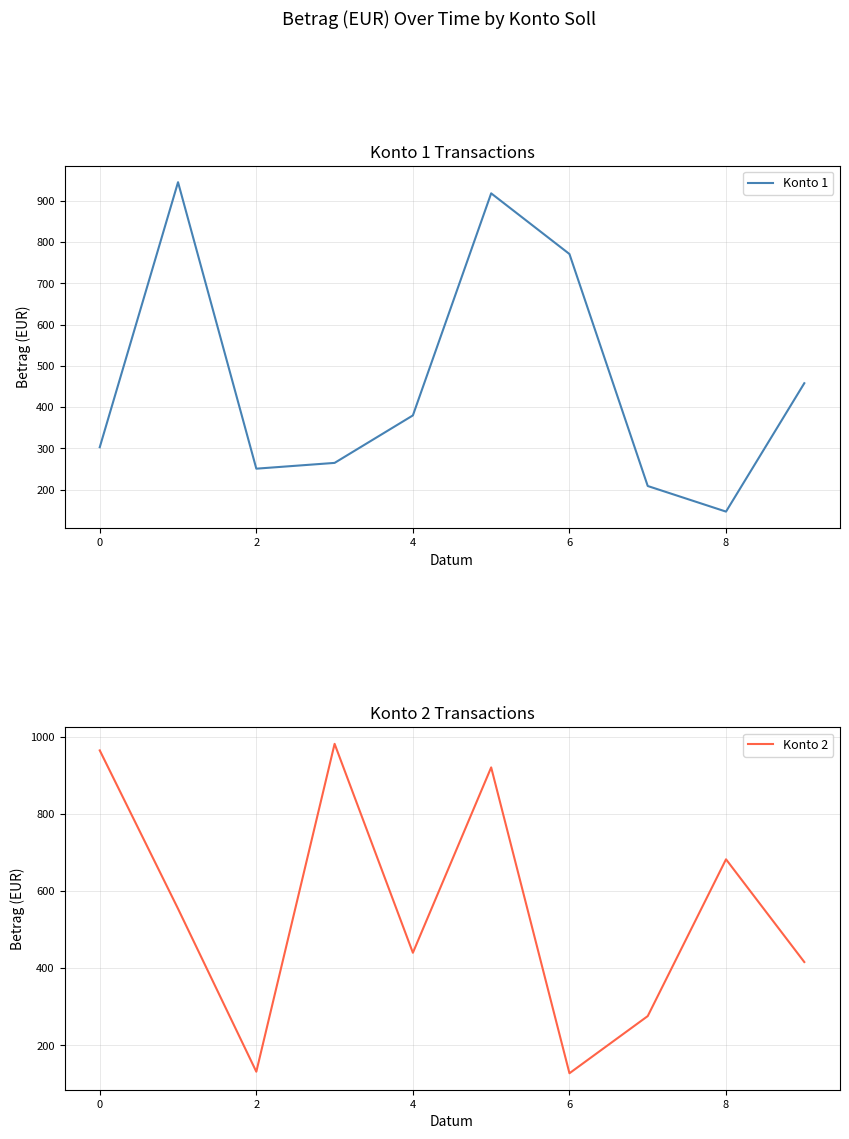

How many data points in Konto 2 are less than 554?

5